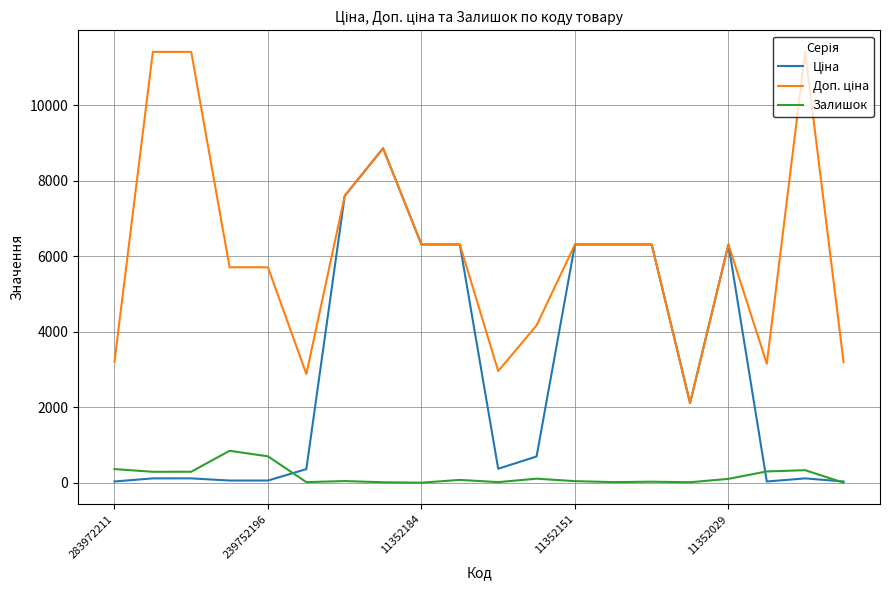

What is the maximum value shown in the chart?

11410.0